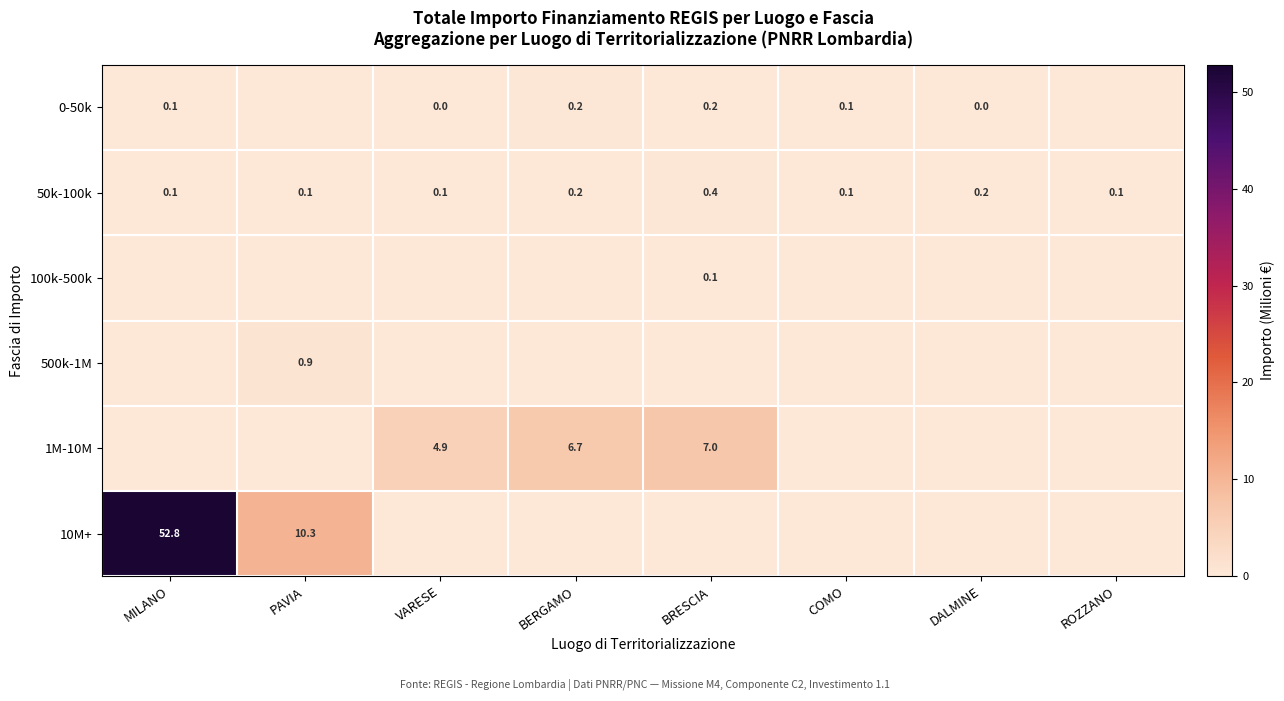

Is it true that 50k-100k equals 0.1 at VARESE?

True